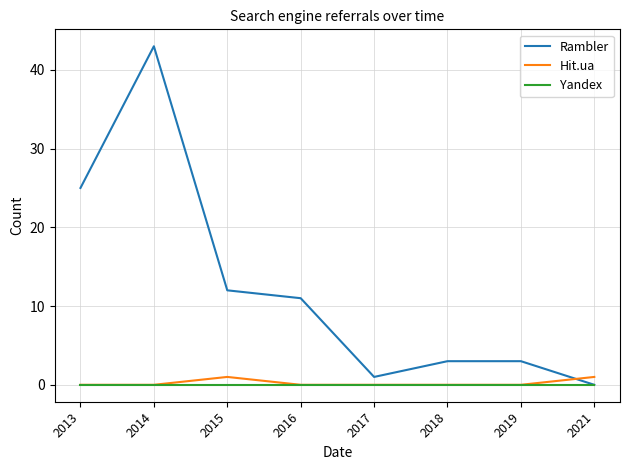

True or false: Yandex has a value of 0 at 2014.

True